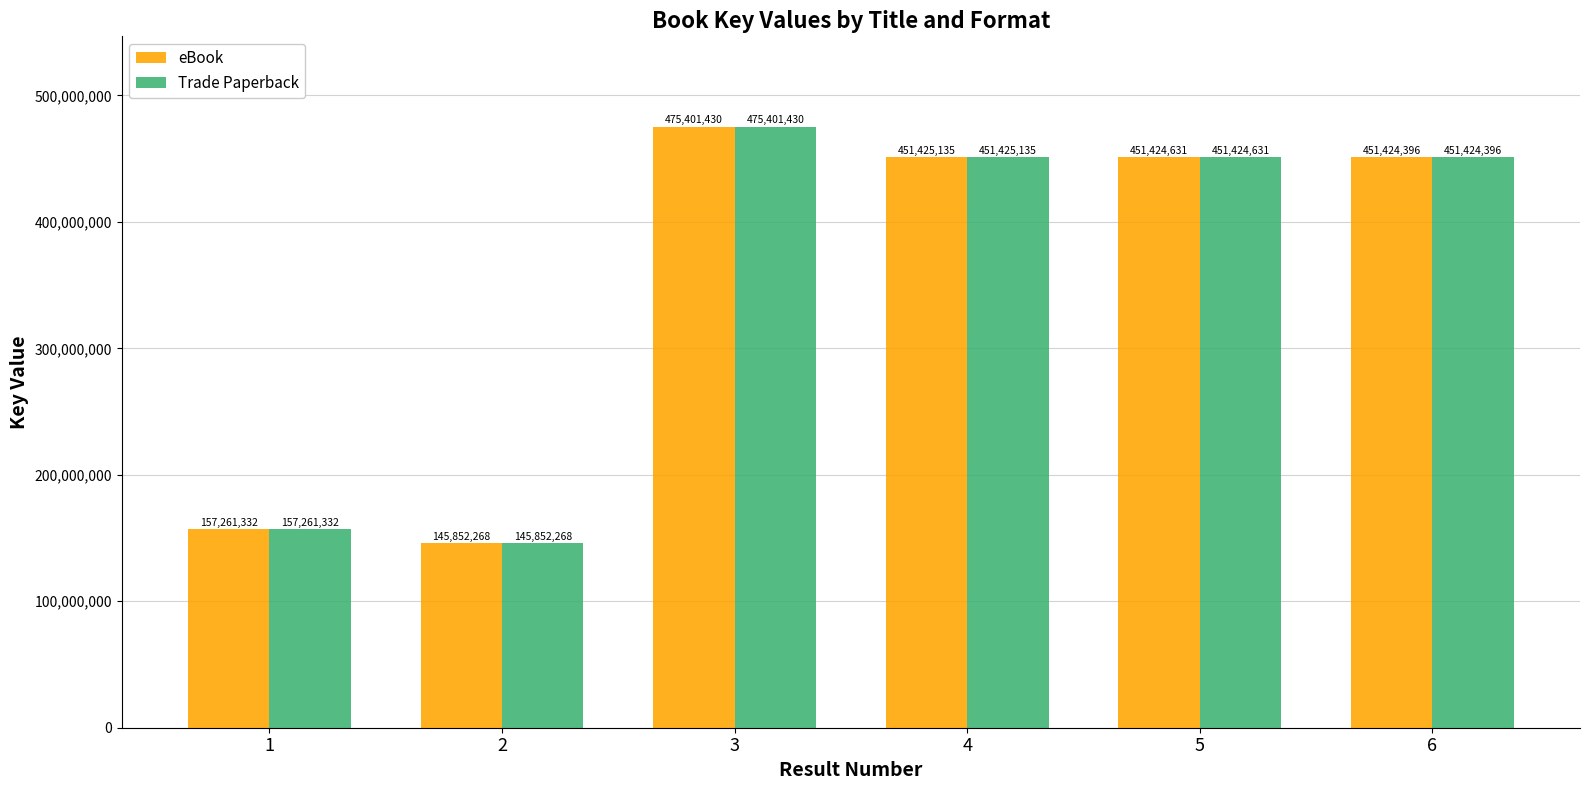

What is the difference between the maximum and minimum values in the Trade Paperback series?

329549162